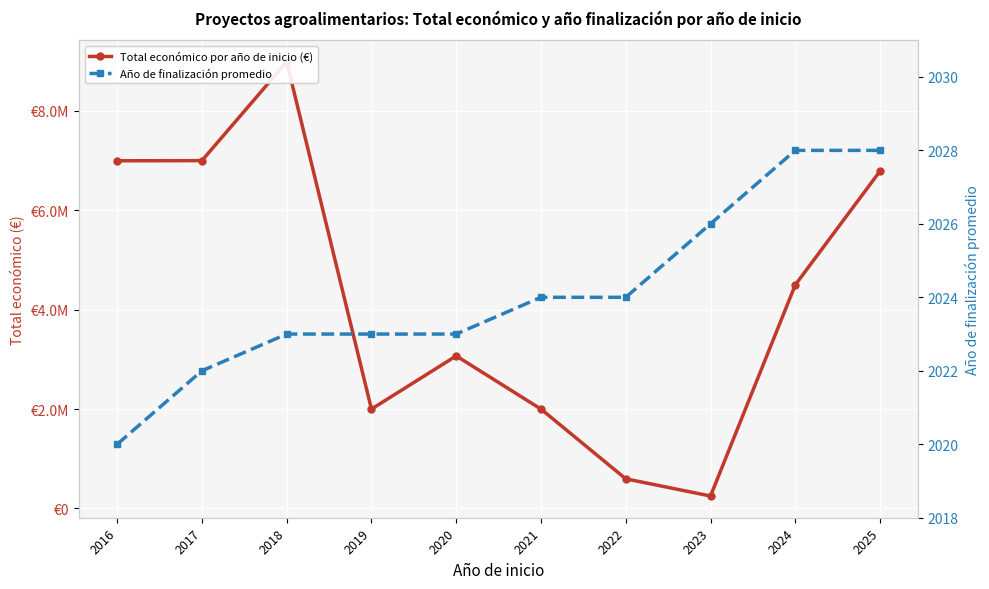

Read the Año de finalización promedio value at 2022.

2024